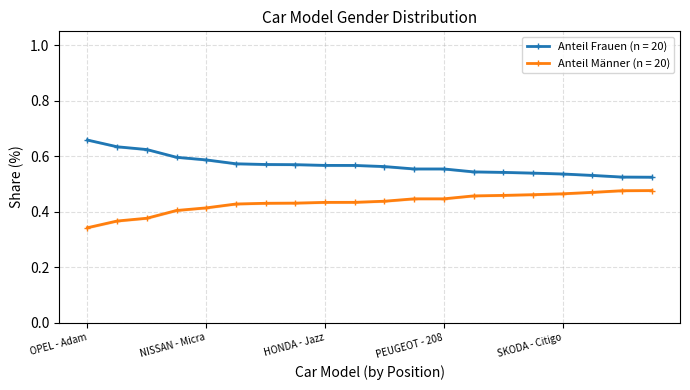

The value of Anteil Männer at CHEVROLET - Matiz is 0.4. True or false?

True